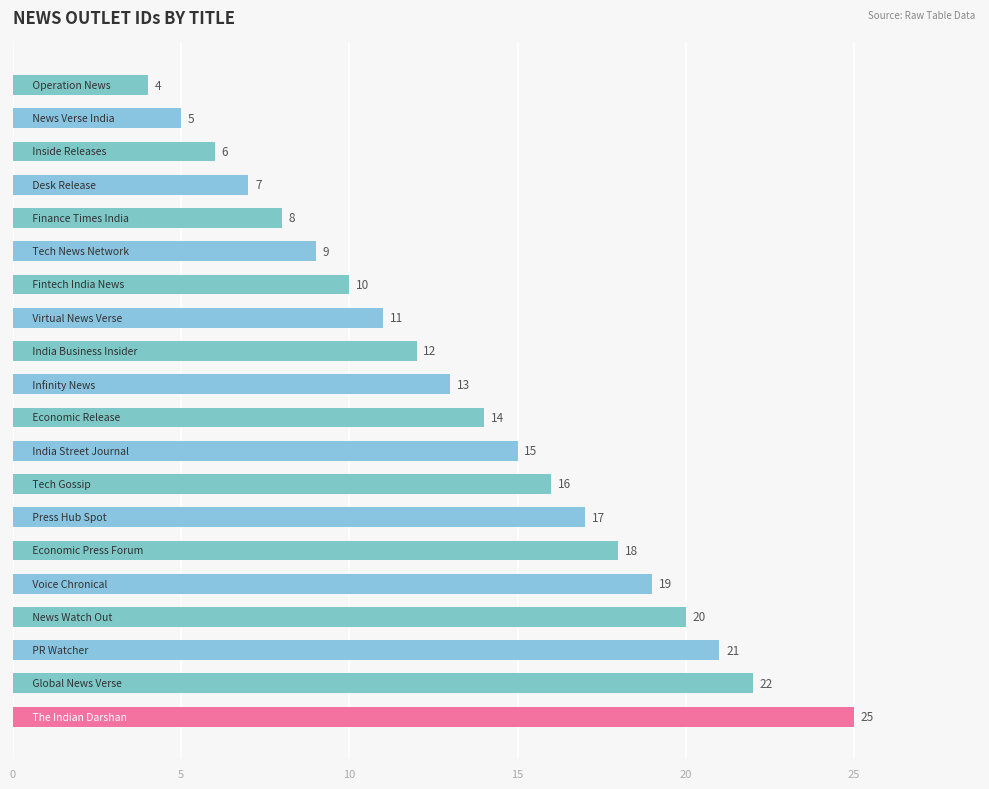

How many bars are there in total?

20